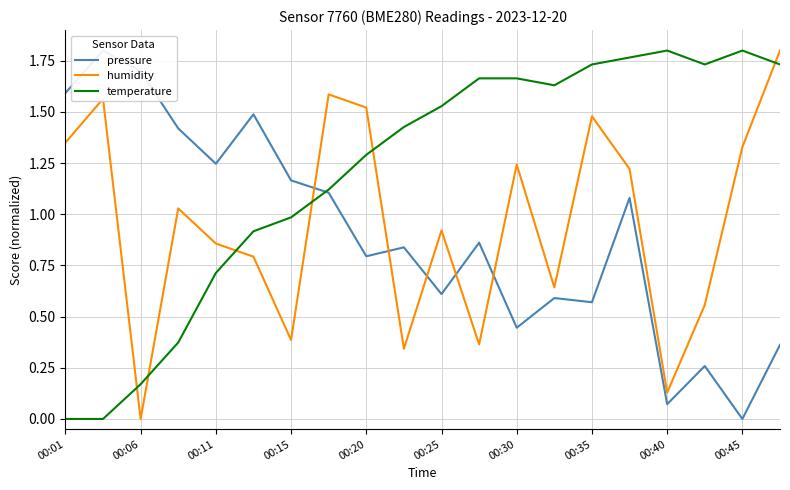

True or false: temperature has a value of 3.0 at 00:30.

False